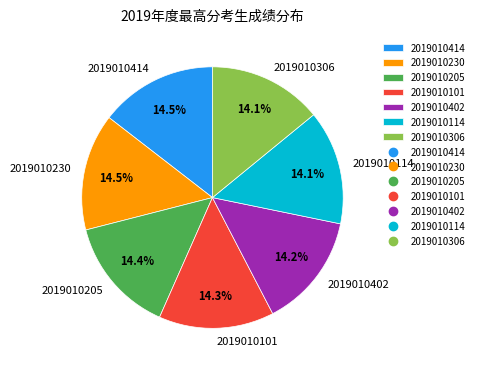

True or false: 2019010205 accounts for 14% of the total.

True